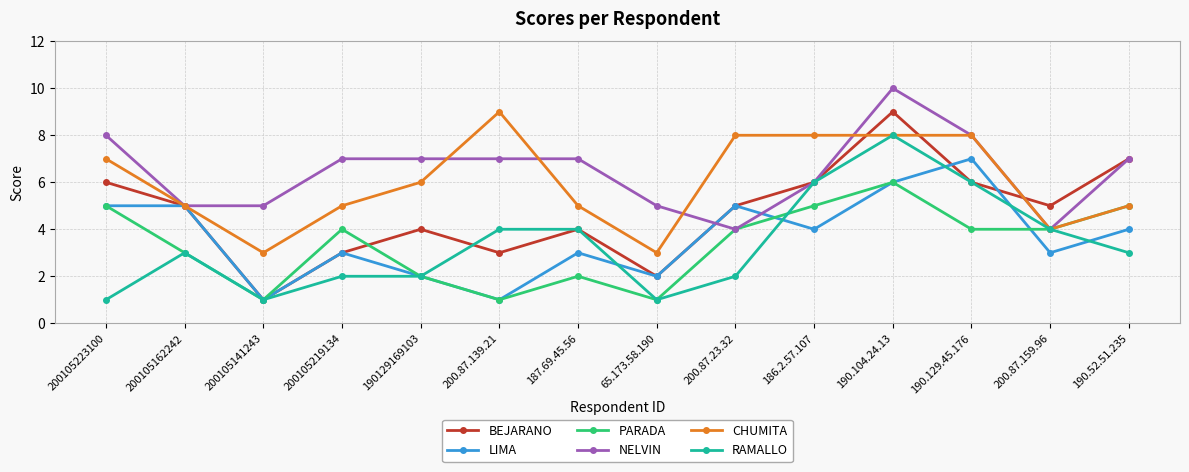

What is the value of the RAMALLO point at the 5th from the left?

2